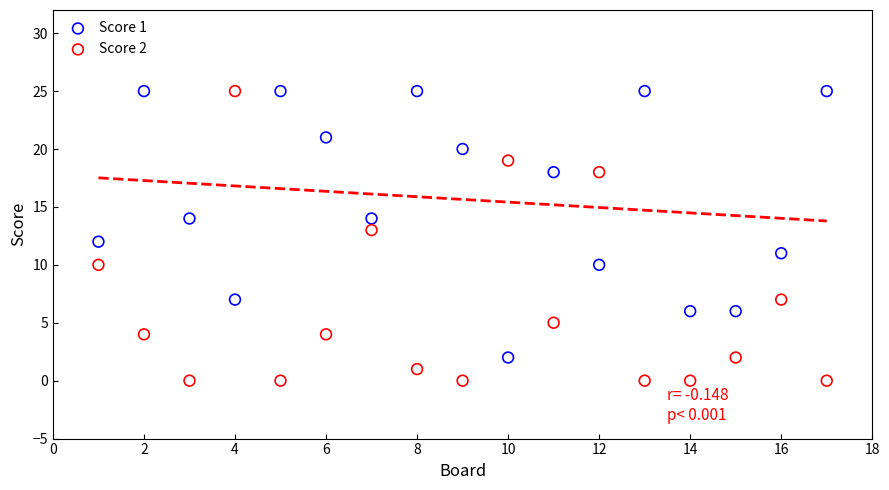

Which series has the largest Y range (max minus min)?

Score 2